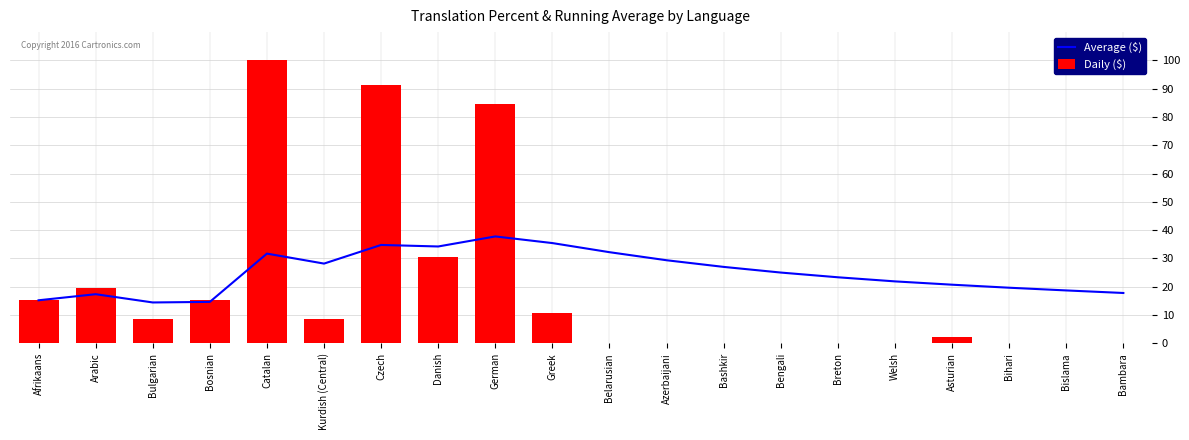

What is the maximum value shown in the chart?

100.0